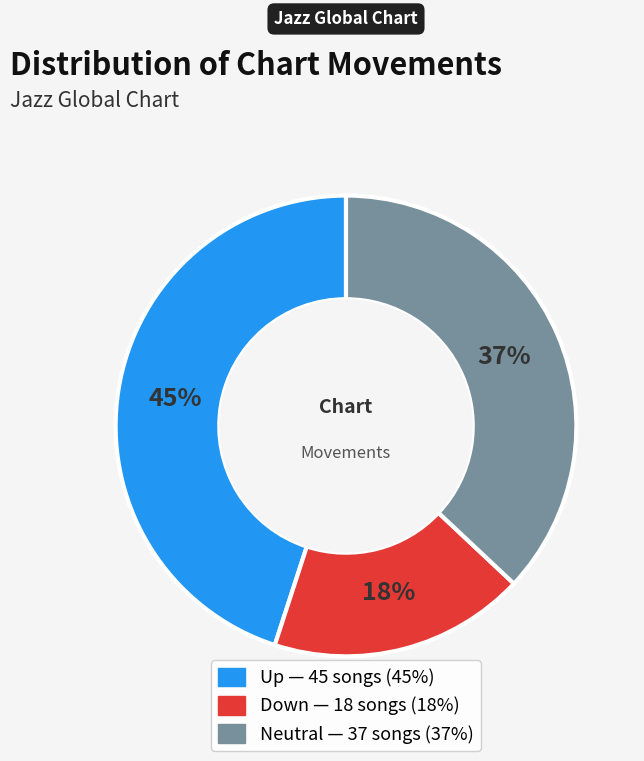

Is there any slice that represents more than half of the pie?

No